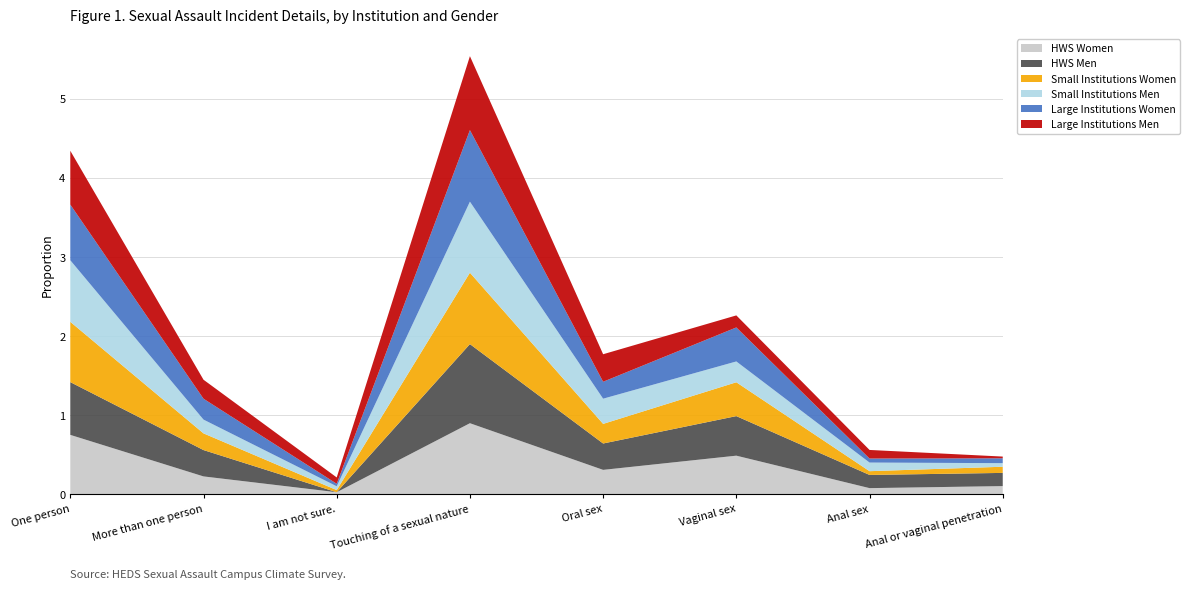

Reading right to left, extract all data points from this chart.

HWS Women: Anal or vaginal penetration=0.1	Anal sex=0.1	Vaginal sex=0.5	Oral sex=0.3	Touching of a sexual nature=0.9	I am not sure.=0.0	More than one person=0.2	One person=0.8
HWS Men: Anal or vaginal penetration=0.2	Anal sex=0.2	Vaginal sex=0.5	Oral sex=0.3	Touching of a sexual nature=1.0	I am not sure.=0.0	More than one person=0.3	One person=0.7
Small Institutions Women: Anal or vaginal penetration=0.1	Anal sex=0.0	Vaginal sex=0.4	Oral sex=0.2	Touching of a sexual nature=0.9	I am not sure.=0.0	More than one person=0.2	One person=0.8
Small Institutions Men: Anal or vaginal penetration=0.0	Anal sex=0.1	Vaginal sex=0.3	Oral sex=0.3	Touching of a sexual nature=0.9	I am not sure.=0.0	More than one person=0.2	One person=0.8
Large Institutions Women: Anal or vaginal penetration=0.1	Anal sex=0.1	Vaginal sex=0.4	Oral sex=0.2	Touching of a sexual nature=0.9	I am not sure.=0.0	More than one person=0.3	One person=0.7
Large Institutions Men: Anal or vaginal penetration=0.0	Anal sex=0.1	Vaginal sex=0.2	Oral sex=0.3	Touching of a sexual nature=0.9	I am not sure.=0.1	More than one person=0.2	One person=0.7